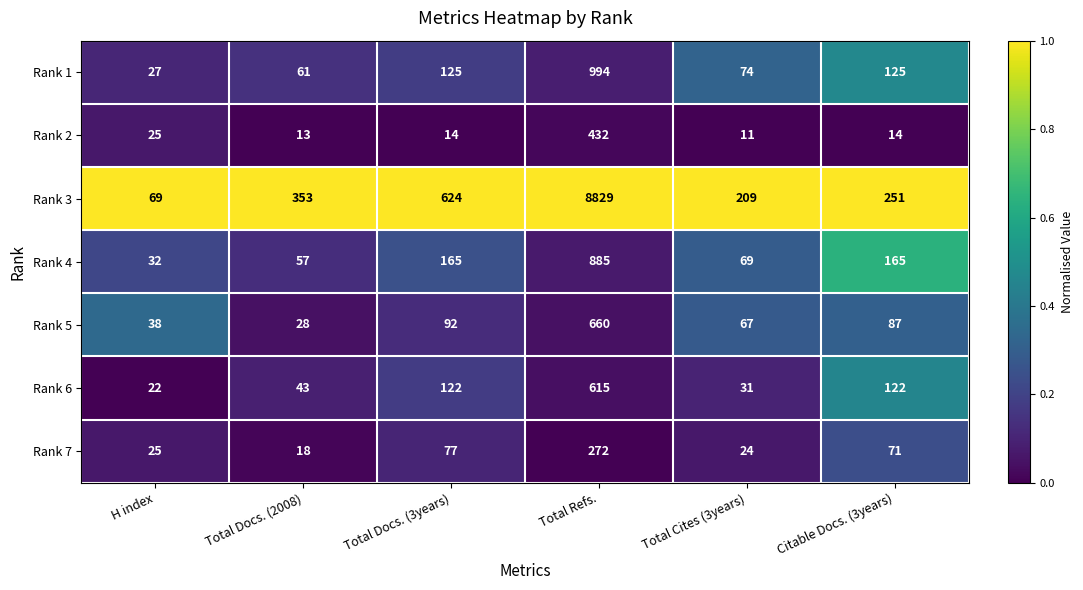

What is the sum of all Rank 6 values?

955